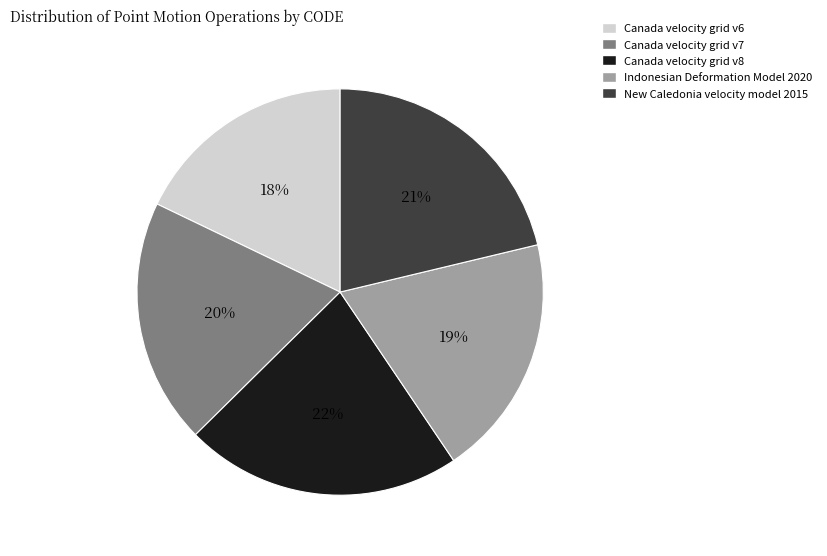

Is it true that Canada velocity grid v8 is 22% of the pie?

True